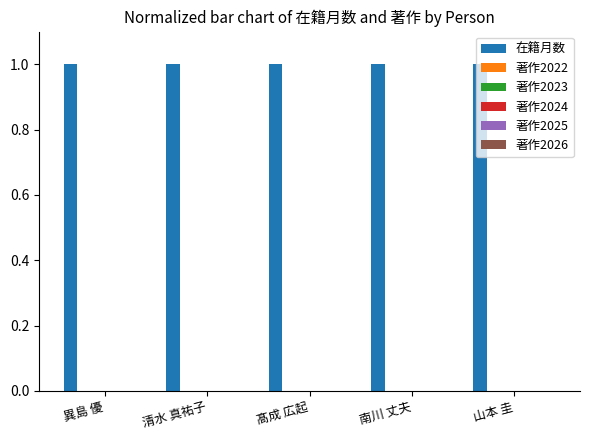

Is the value of 著作2025 at 髙成 広起 greater than the value of 著作2023 at 南川 丈夫?

No